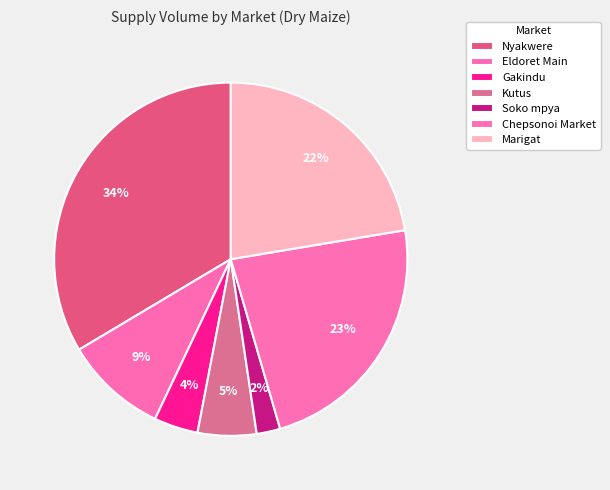

Is Chepsonoi Market the majority of the pie?

No